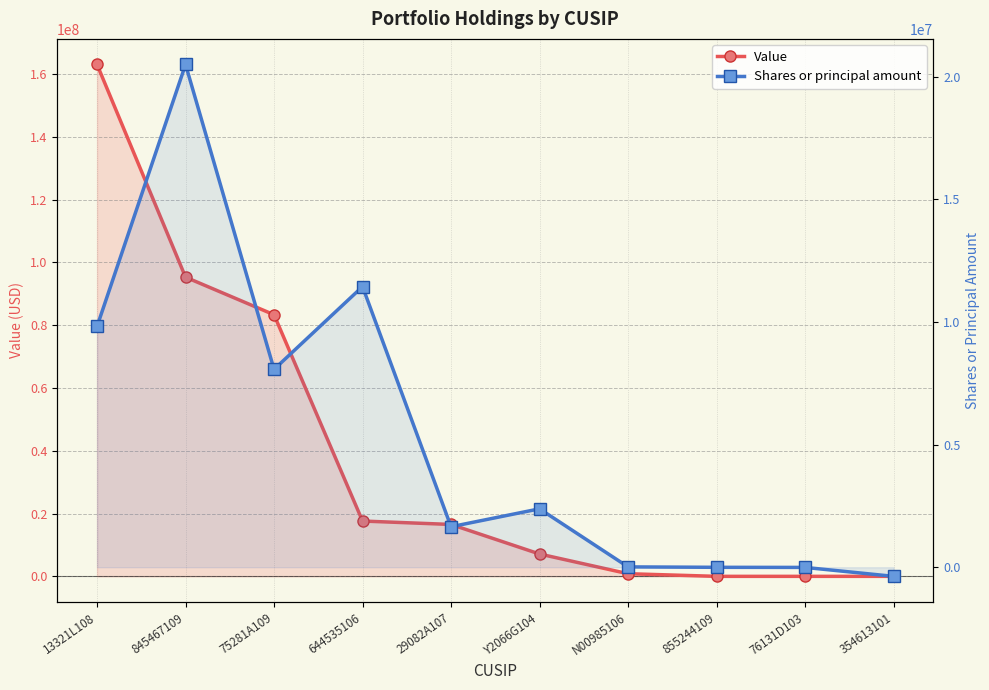

What is the label of the 7th point from the left?

N00985106